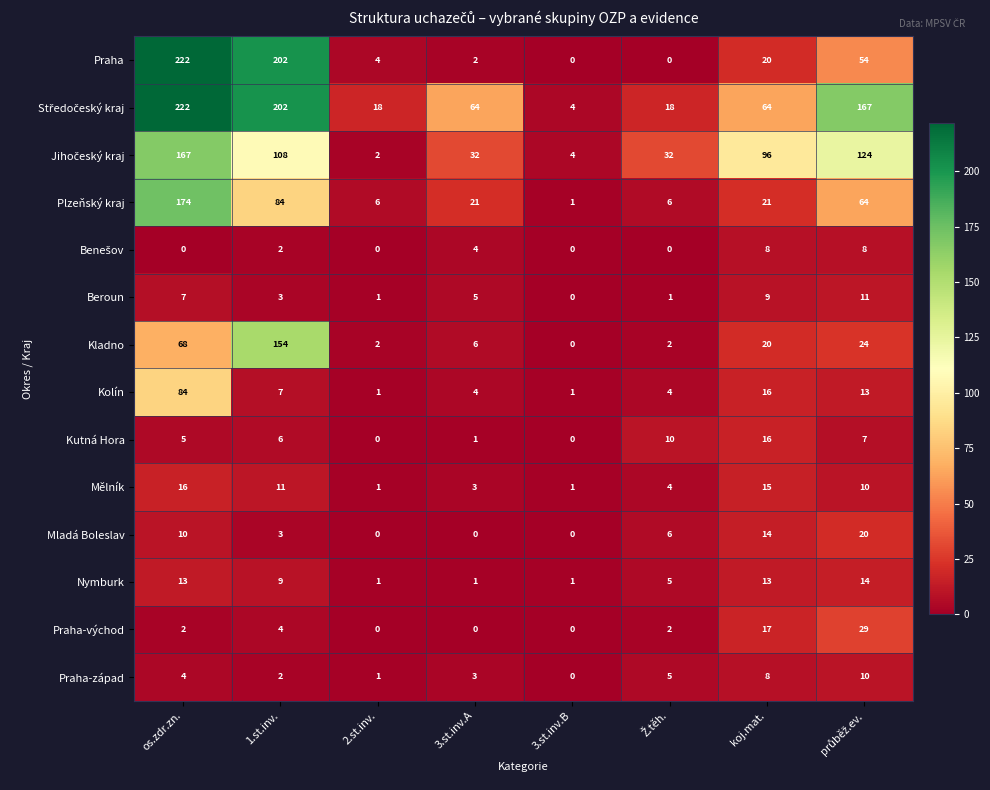

What is the maximum value for Beroun?

11